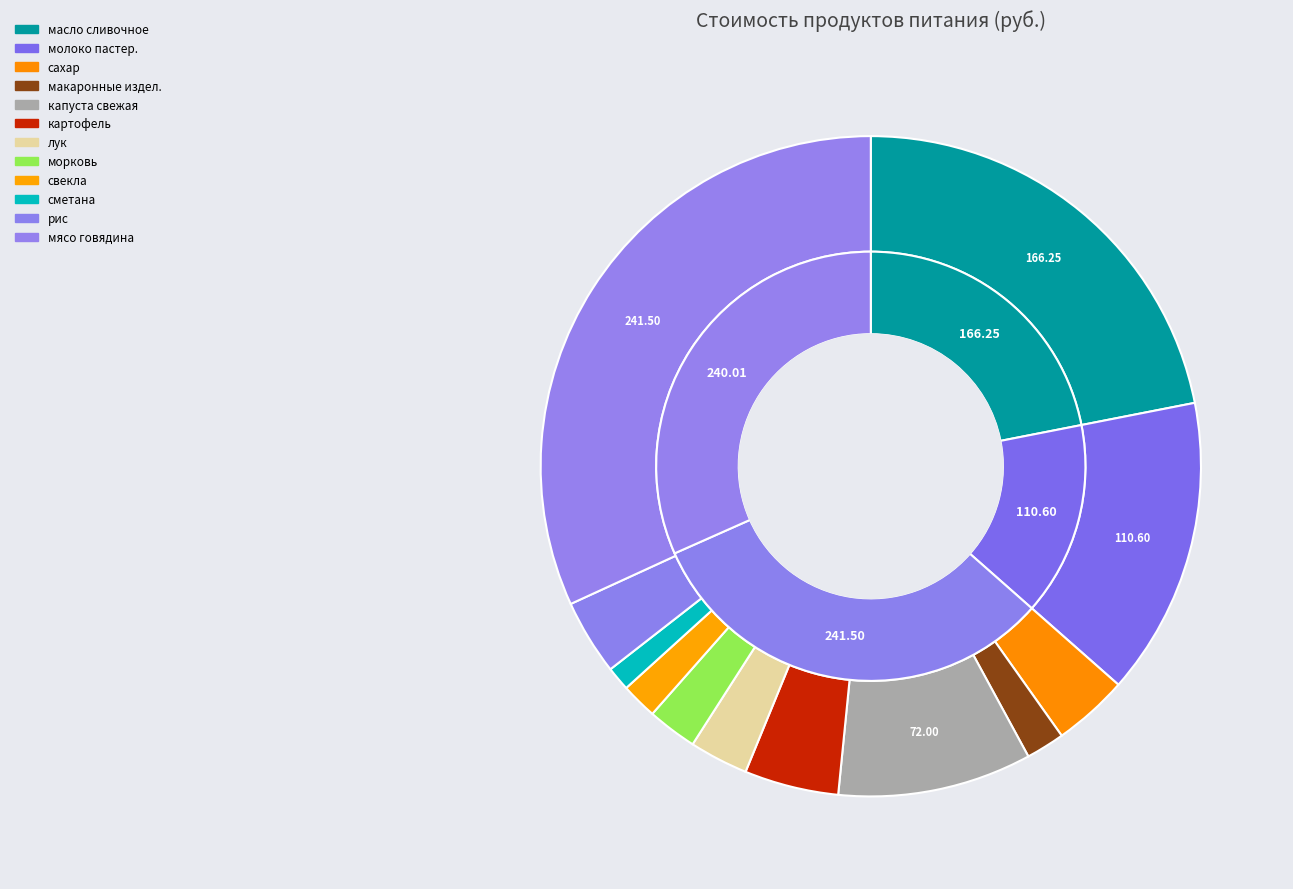

How many slices are in this pie chart?

12